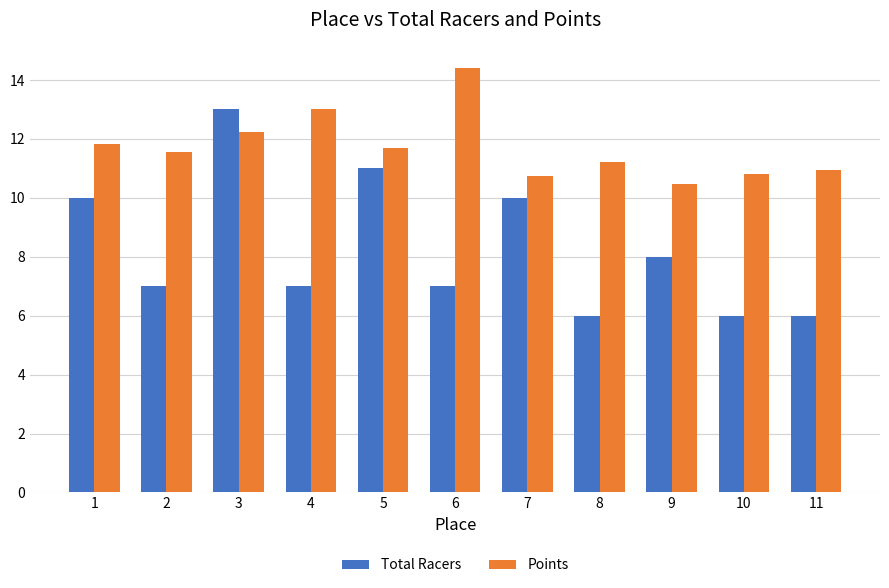

Does the chart contain stacked bars?

No